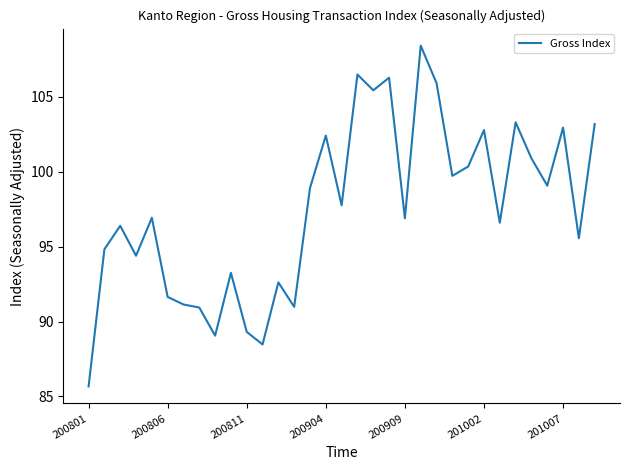

What is the difference between the maximum and minimum values?

22.8